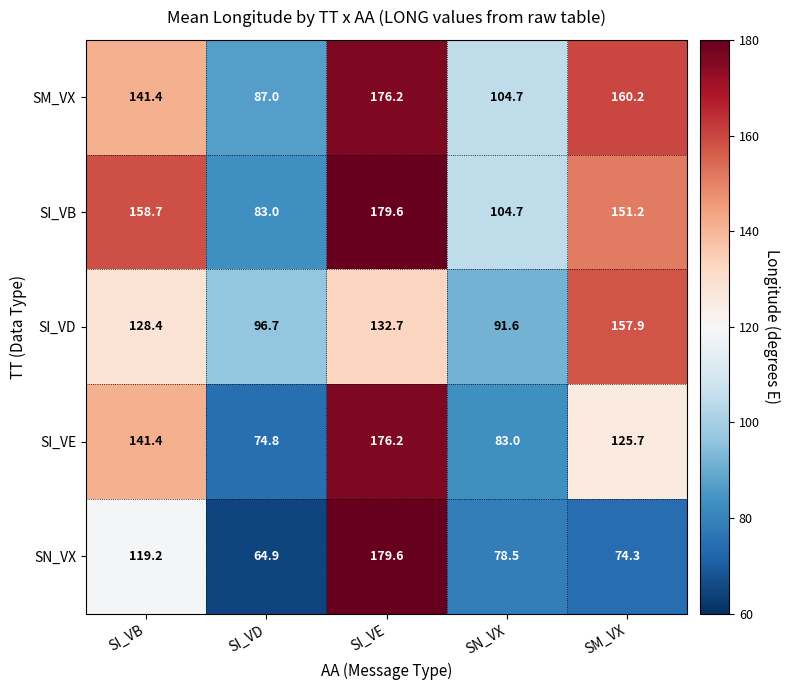

Between SI_VE and SM_VX, which series saw the biggest shift?

SN_VX